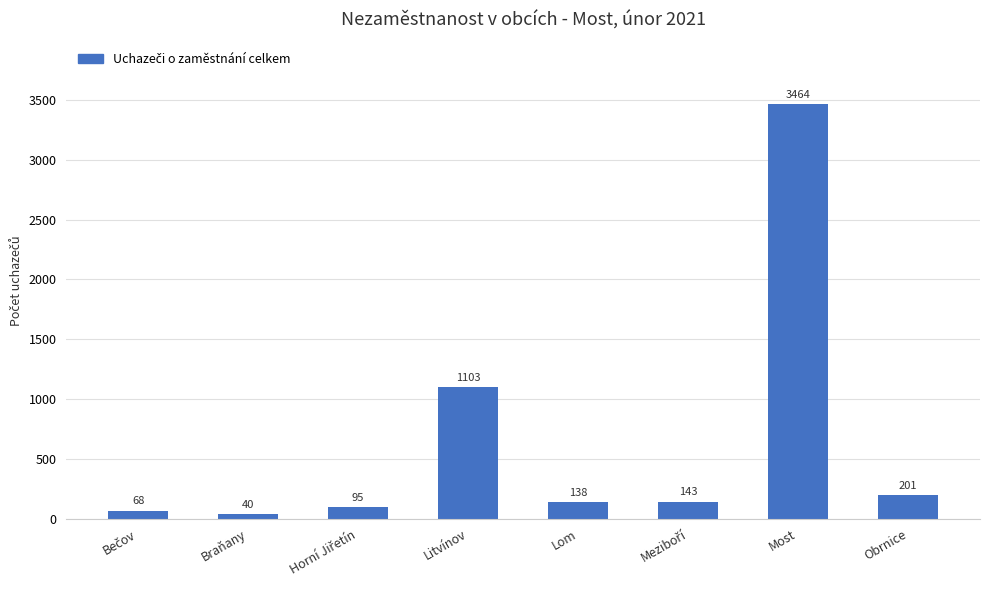

What is the difference between the maximum and minimum values?

3424